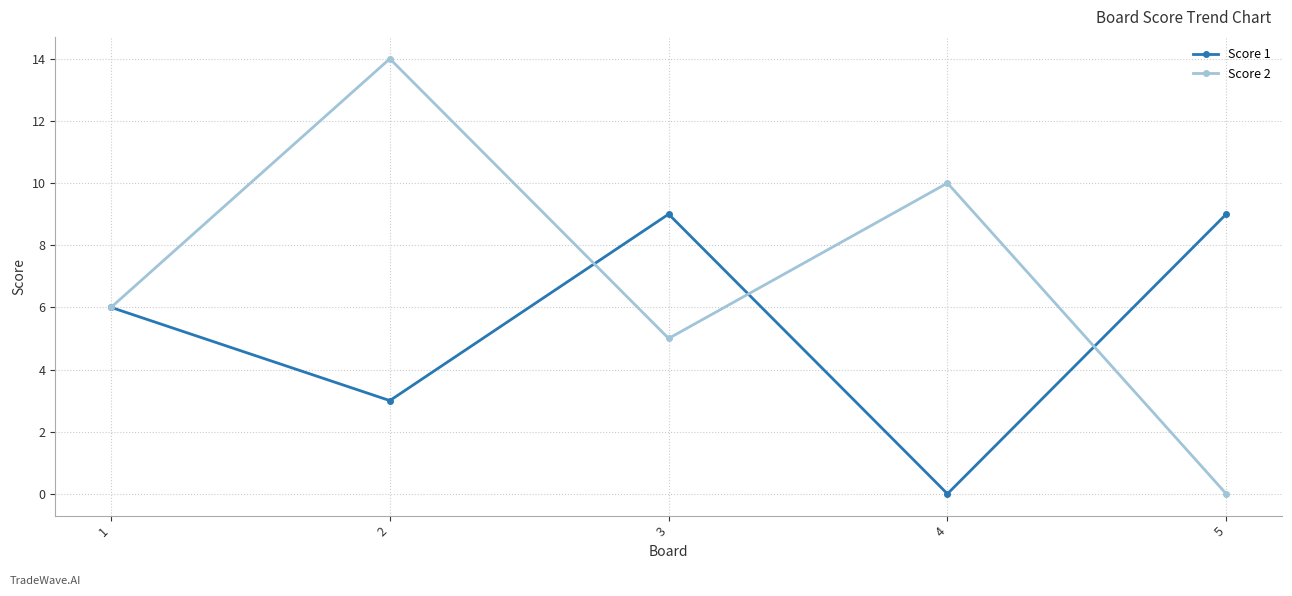

At which category does Score 2 reach its first local peak?

2